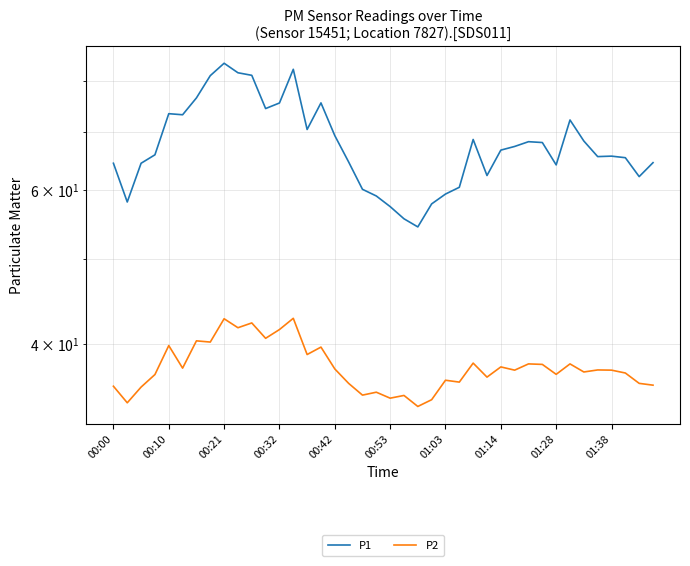

What is the difference between the highest and lowest values at 21?

20.7